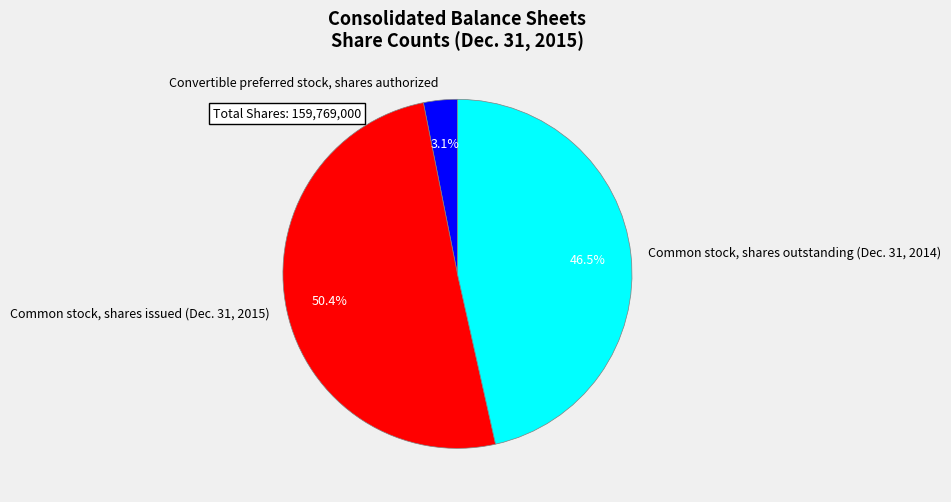

To the nearest percent, what is the difference between the Convertible preferred stock, shares authorized and Common stock, shares outstanding (Dec. 31, 2014) slice percentages?

43%